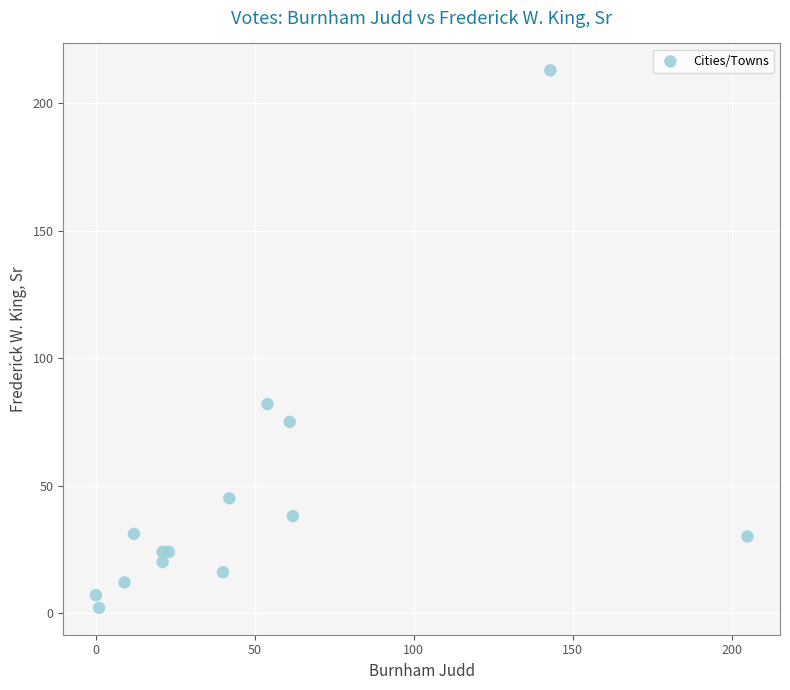

What Y value in the scatter plot is closest to 107?

82